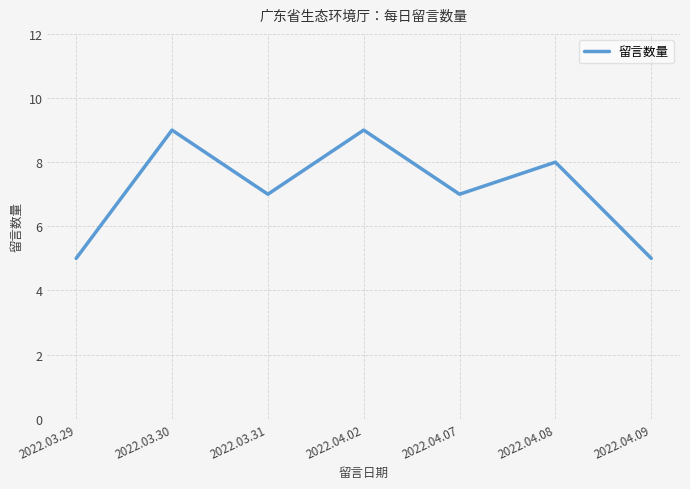

What is the ratio of the value at 2022.03.29 to the value at 2022.03.31?

0.7